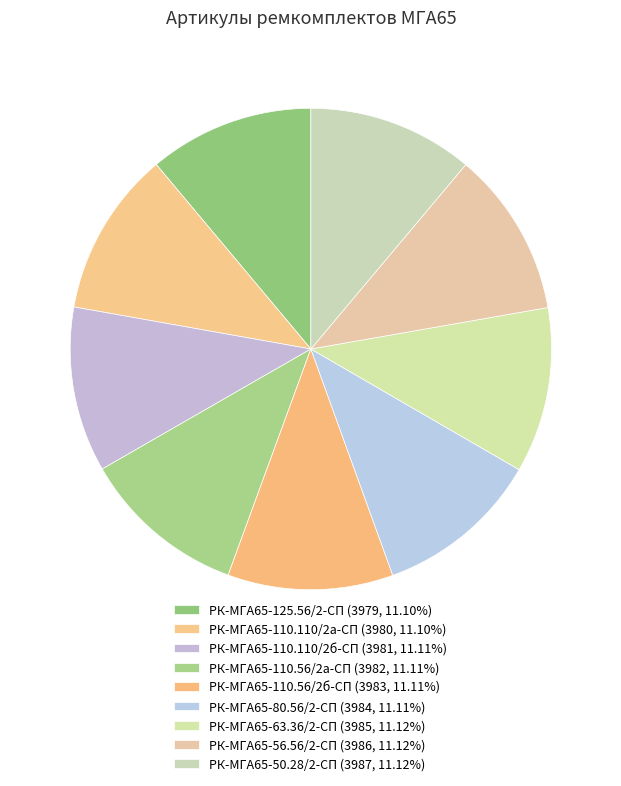

The РК-МГА65-110.56/2б-СП slice represents 16% of the pie. True or false?

False